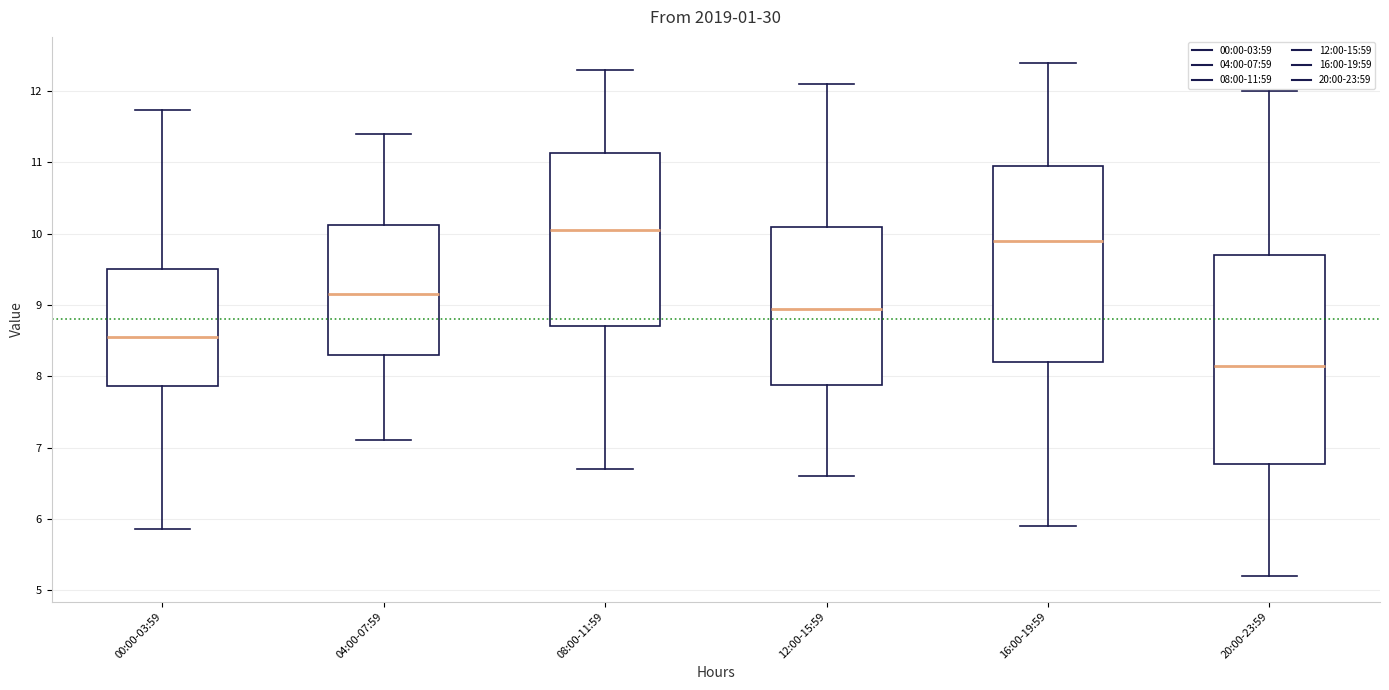

Reading left to right, transcribe this box plot: for each box, give where its median line is, the range the box spans, and where its two whiskers end, as read against the y-axis. The values are not printed on the chart, so give them approximately, as read against the axis.

00:00-03:59: median 8.6, box 7.9 to 9.5, whiskers 5.9 to 11.7
04:00-07:59: median 9.2, box 8.3 to 10.1, whiskers 7.1 to 11.4
08:00-11:59: median 10.1, box 8.7 to 11.1, whiskers 6.7 to 12.3
12:00-15:59: median 9.0, box 7.9 to 10.1, whiskers 6.6 to 12.1
16:00-19:59: median 9.9, box 8.2 to 11.0, whiskers 5.9 to 12.4
20:00-23:59: median 8.2, box 6.8 to 9.7, whiskers 5.2 to 12.0